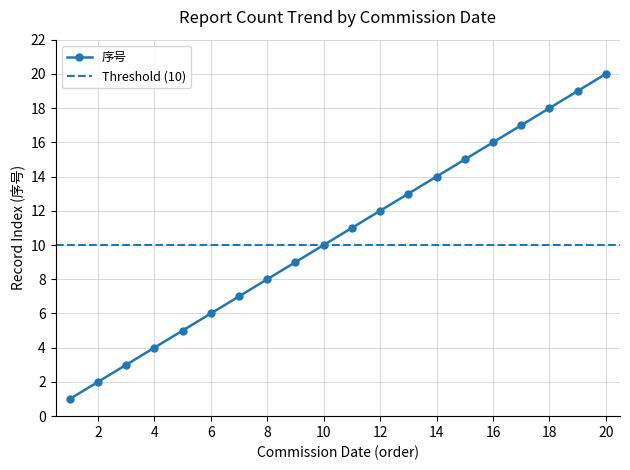

True or false: 序号 has more than 1 points higher than both neighbors.

False